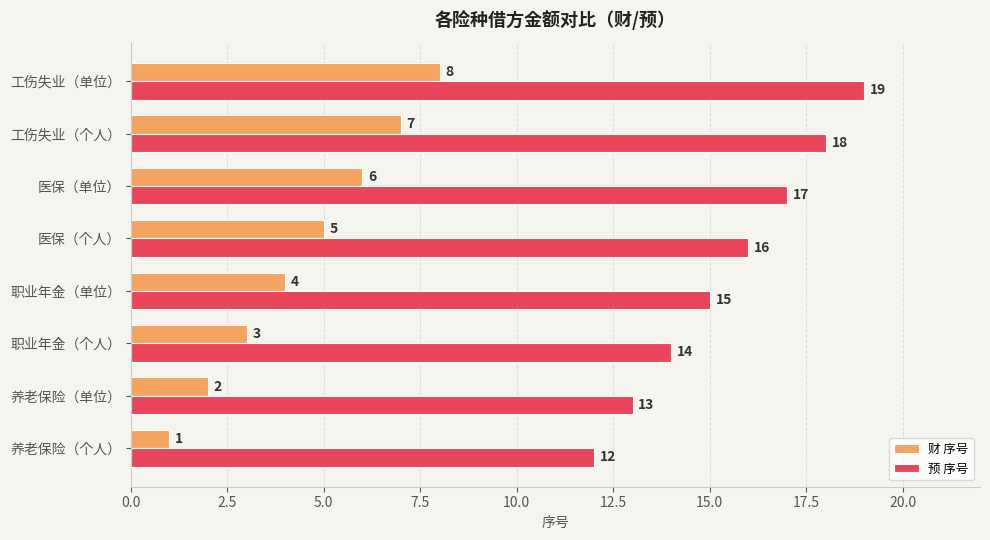

How many distinct data groups are displayed?

2